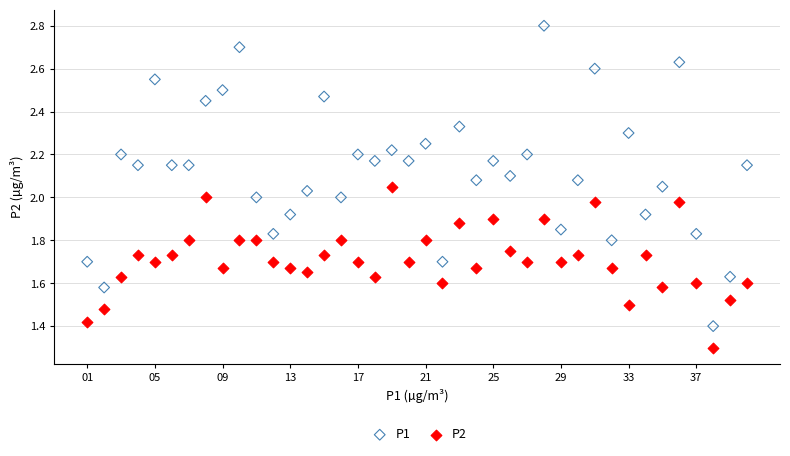

Which series contains the lowest Y value?

P2